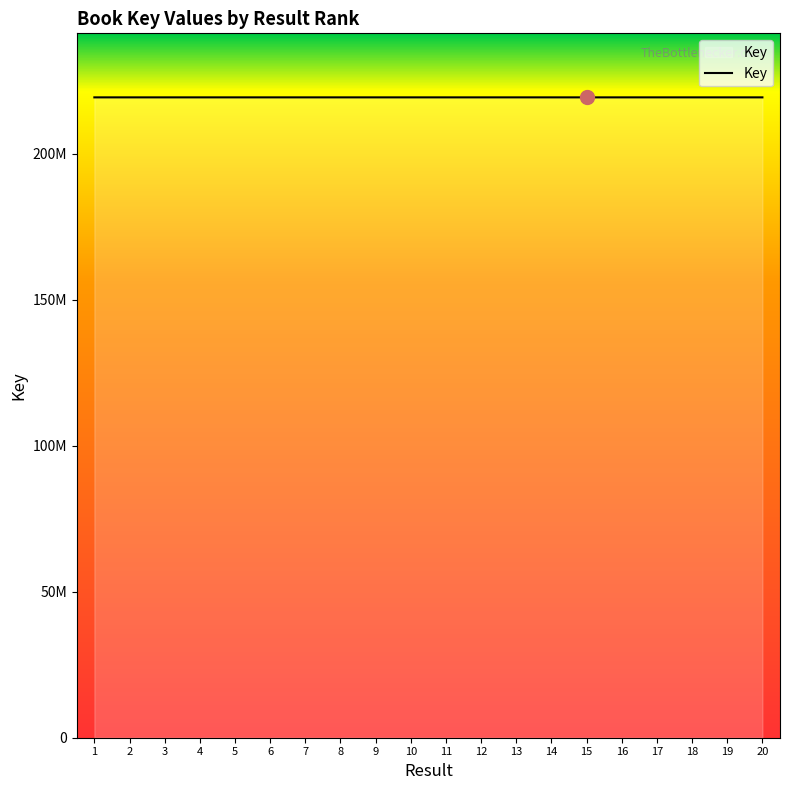

What is the sum of the values at 9 and 18?

438453314